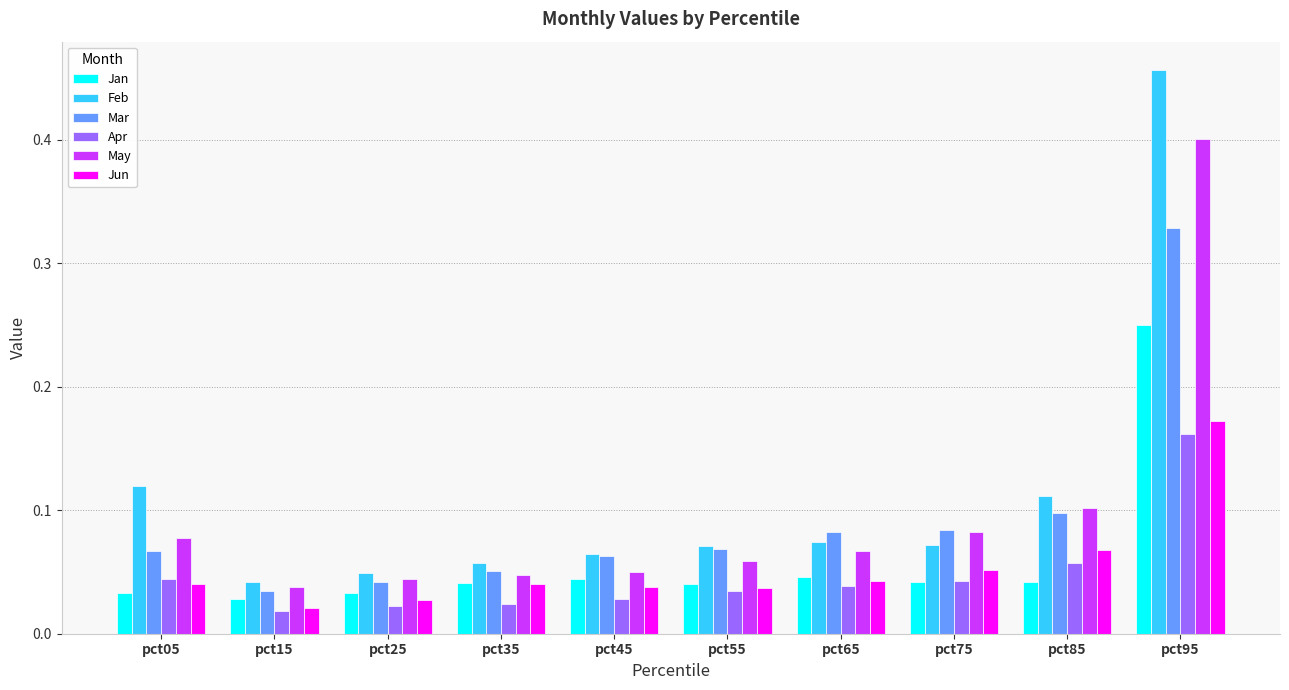

Is the value of May at pct55 greater than the value of Jun at pct45?

Yes